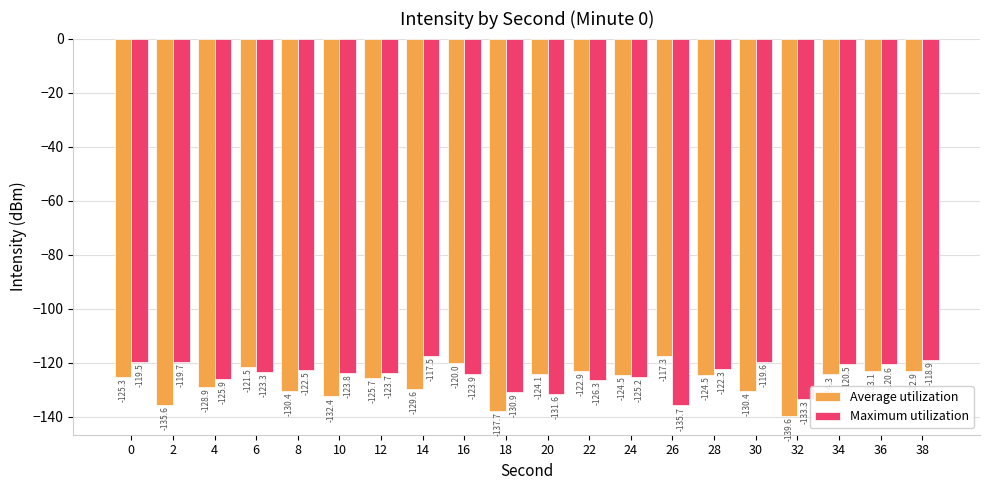

What is the greatest value displayed?

-117.3